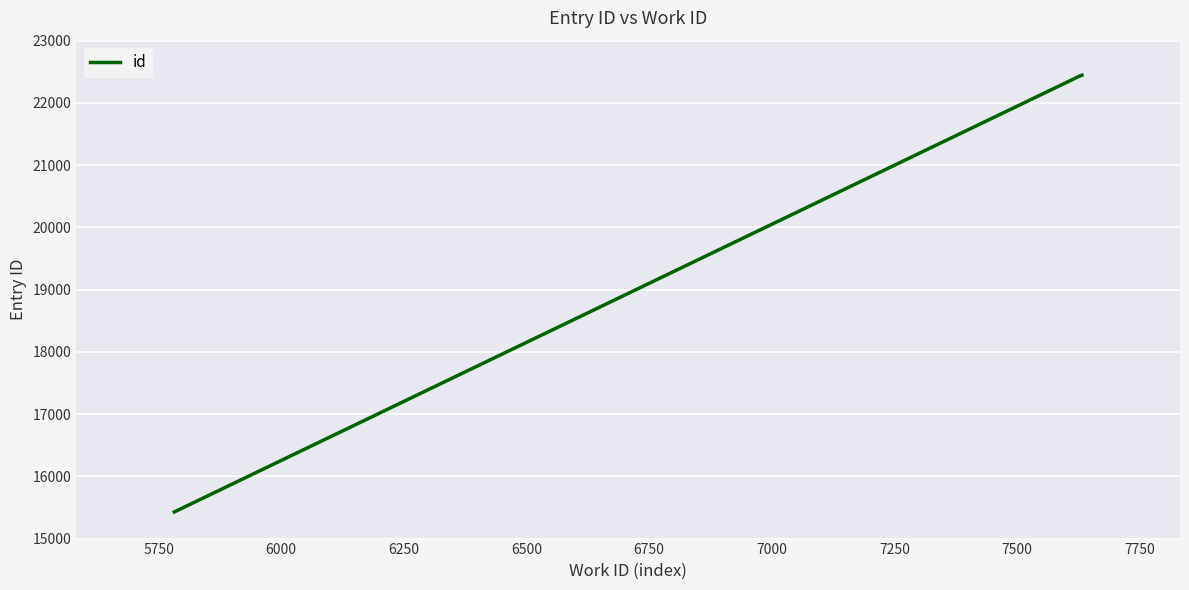

What is the smallest value displayed?

15428